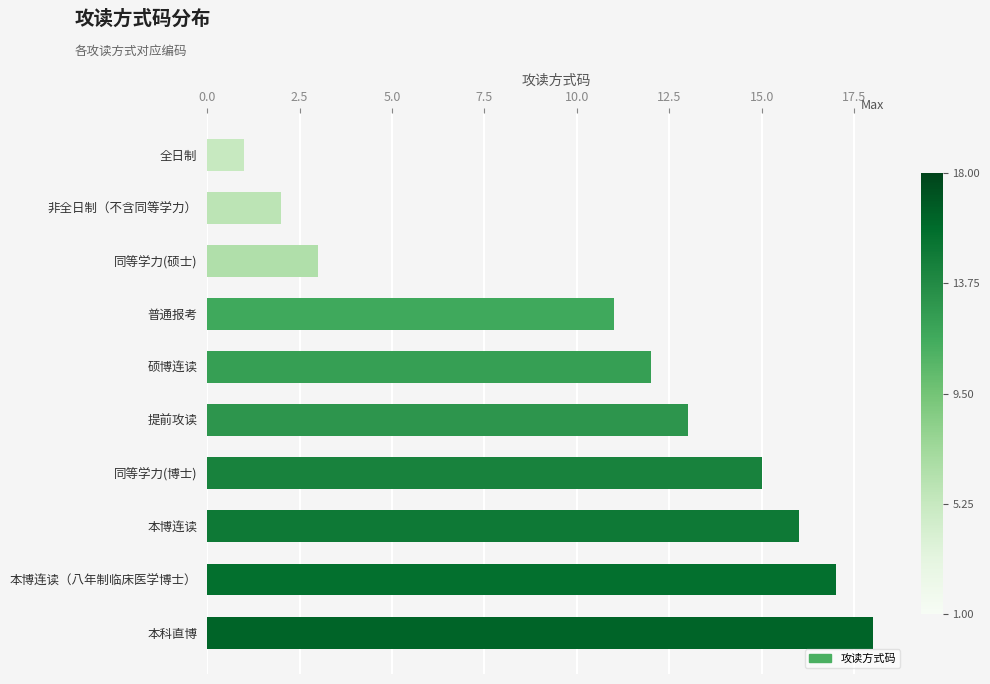

Reading bottom to top, what are all the values shown in this chart?

本科直博=18	本博连读（八年制临床医学博士）=17	本博连读=16	同等学力(博士)=15	提前攻读=13	硕博连读=12	普通报考=11	同等学力(硕士)=3	非全日制（不含同等学力）=2	全日制=1